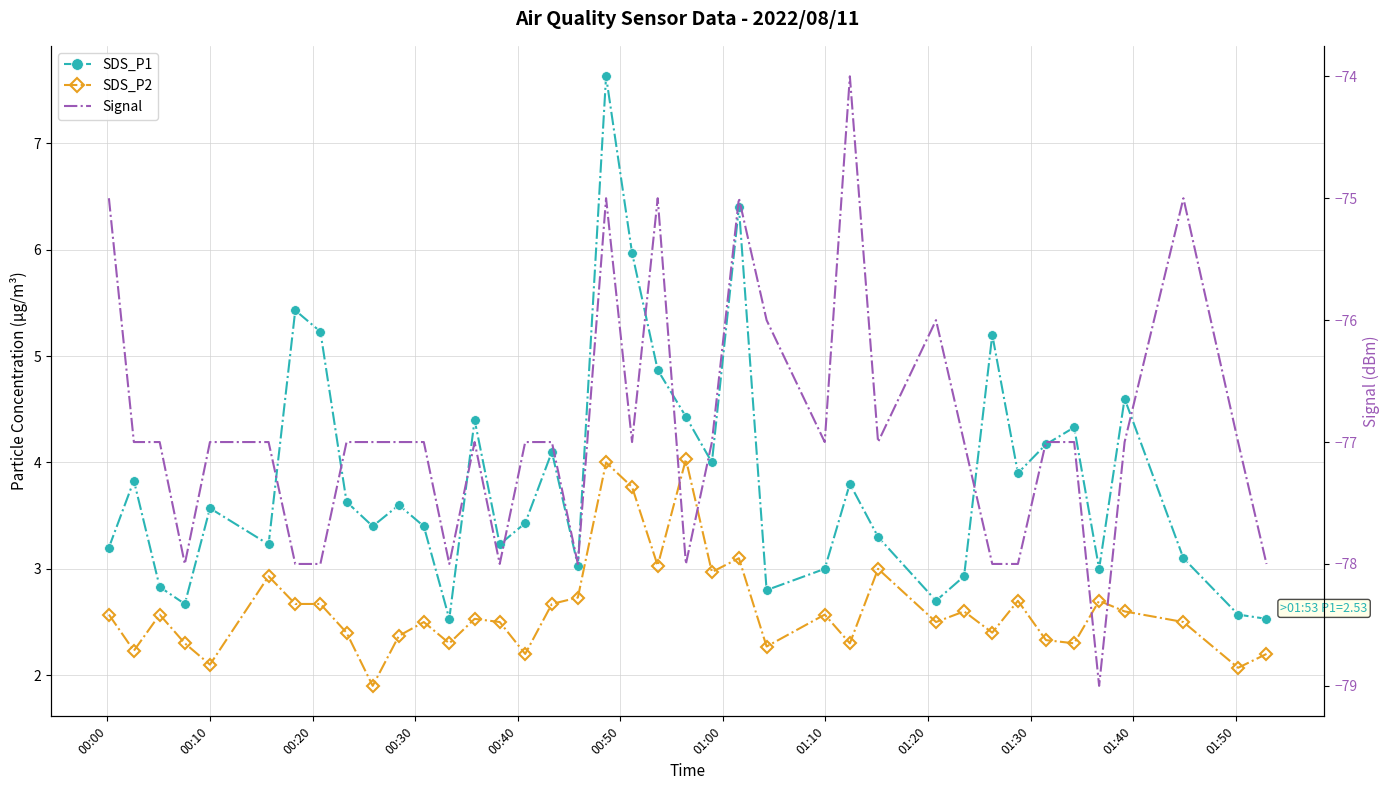

What is the sum of all Signal values?

-3000.0